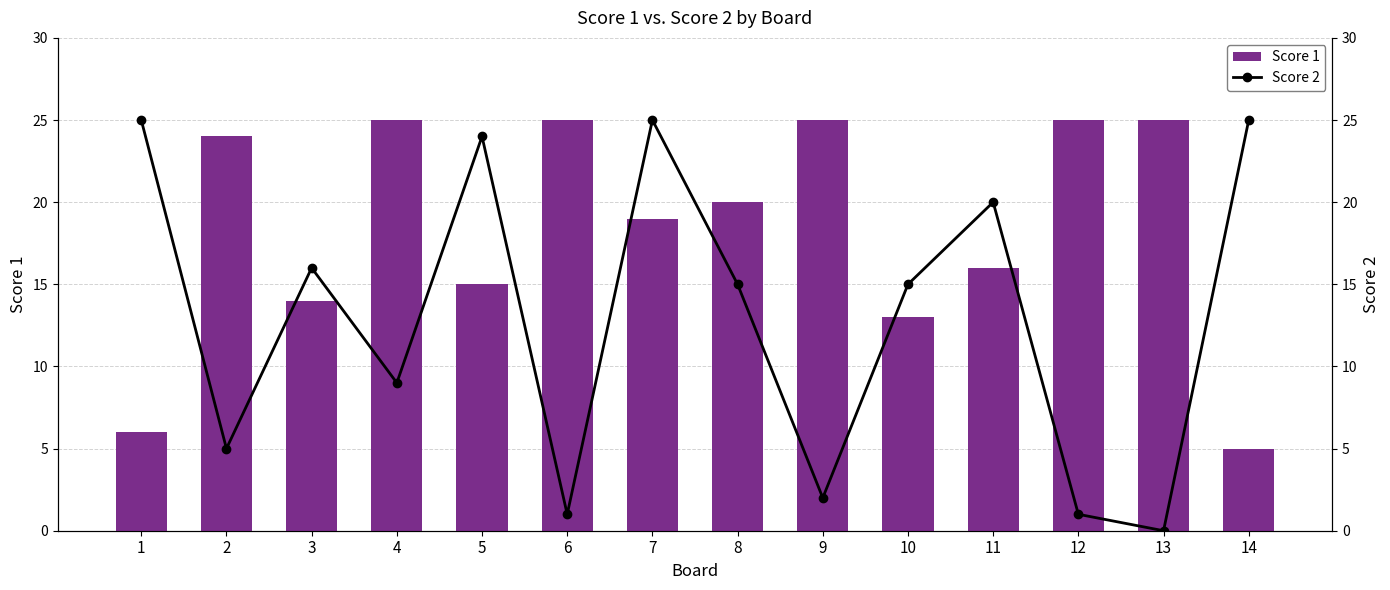

At which label does Score 1 first exceed 20?

2